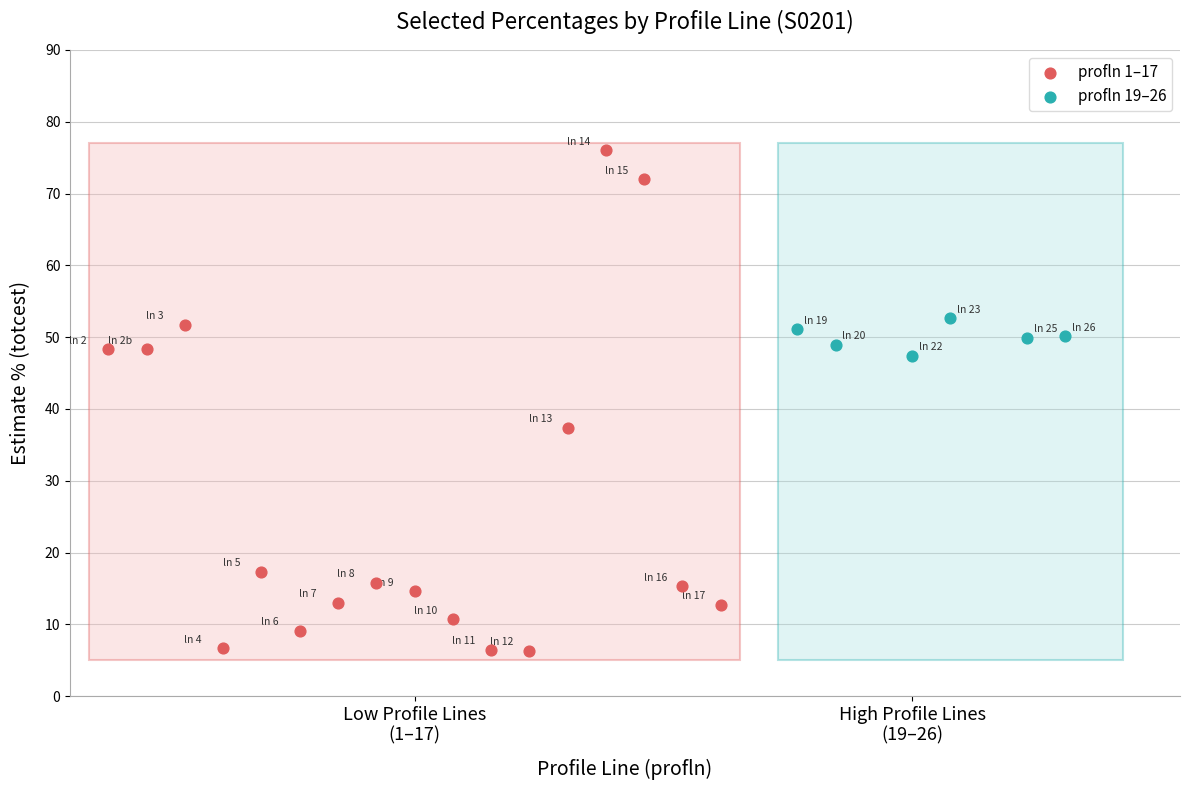

Which series has the largest Y range (max minus min)?

profln 1–17